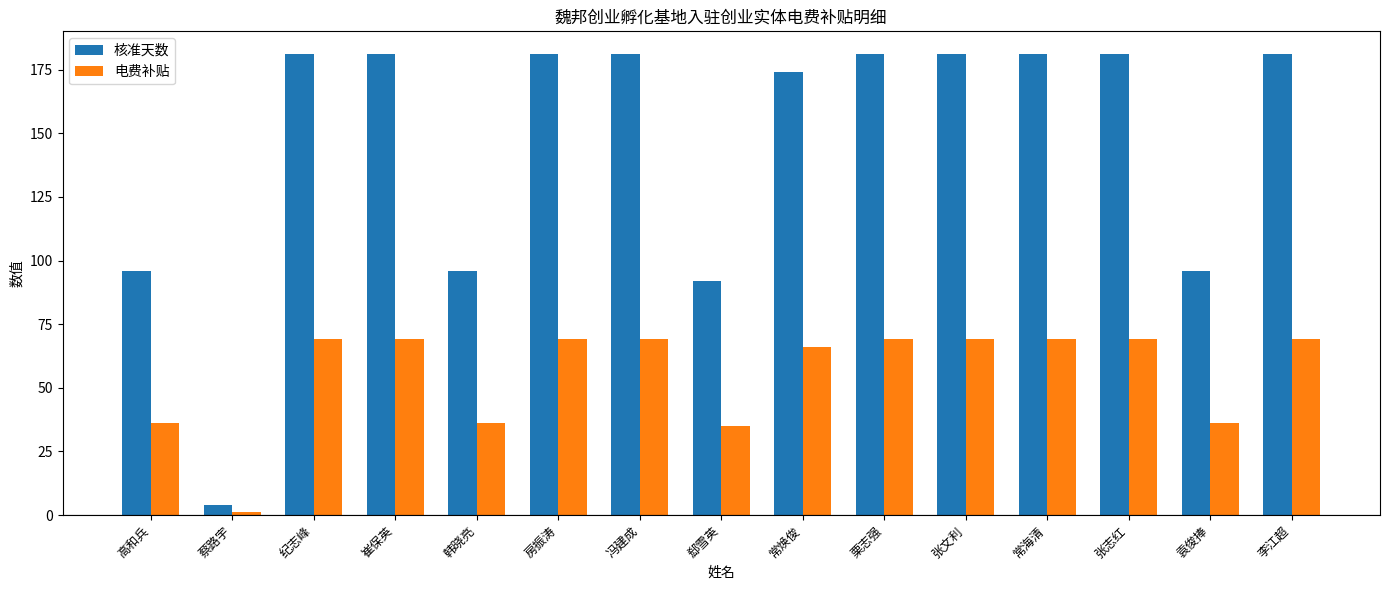

Which series has the widest spread of values?

核准天数